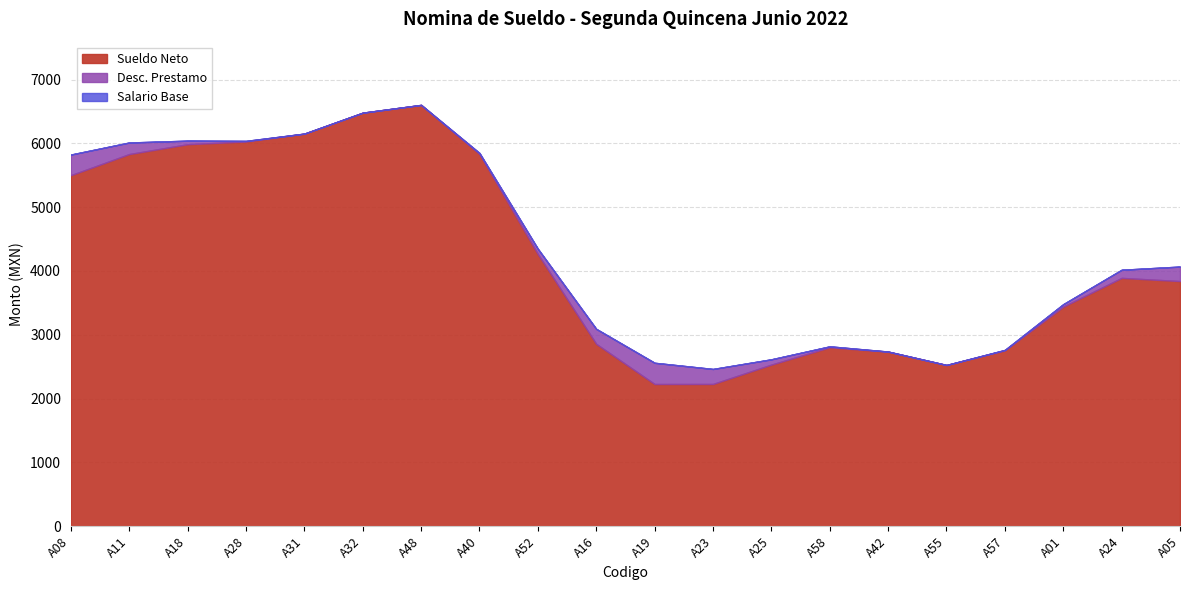

True or false: Sueldo Neto and Desc. Prestamo cross at least once.

False